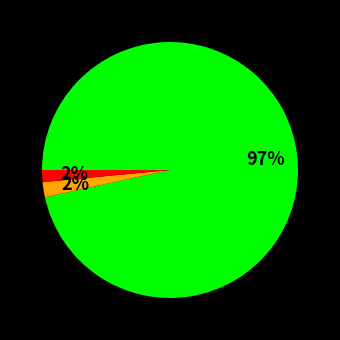

To the nearest percent, what is the average slice percentage?

33%